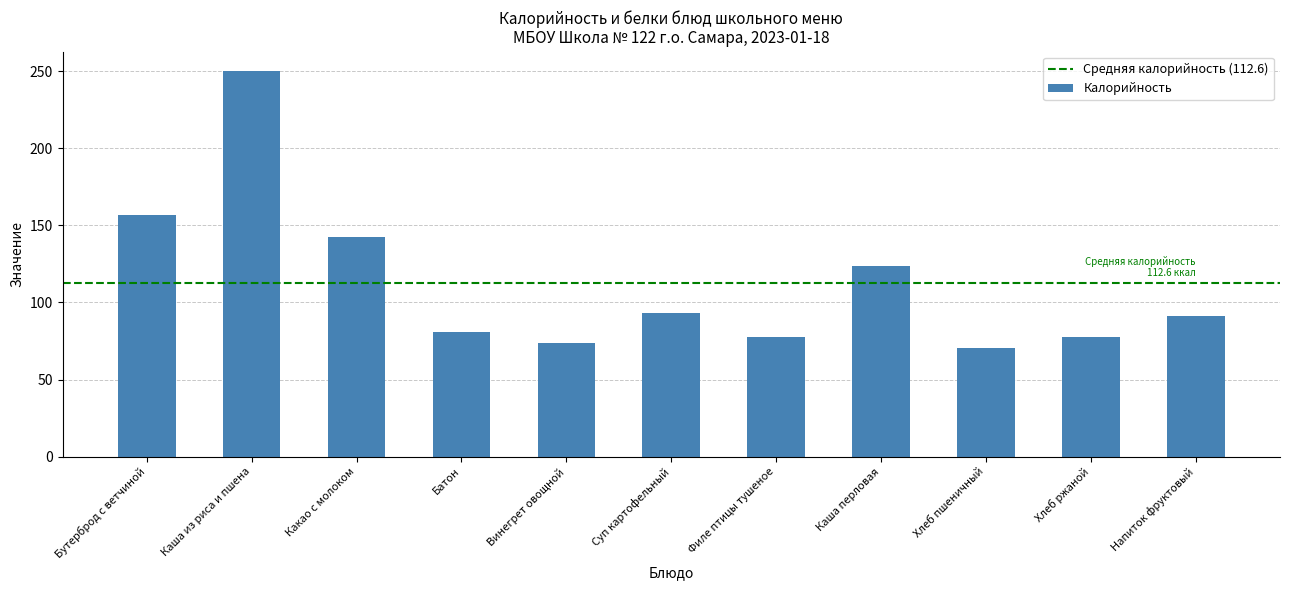

What is the greatest value displayed?

250.1